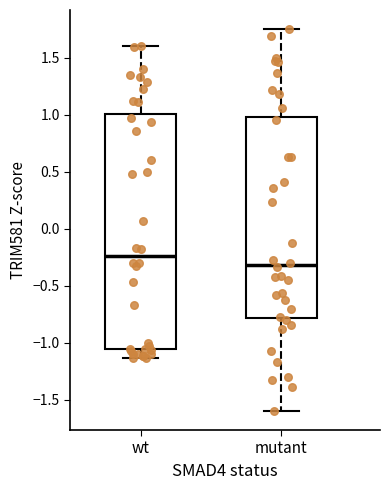

Which box is the tallest, from its lower edge to its upper edge?

wt